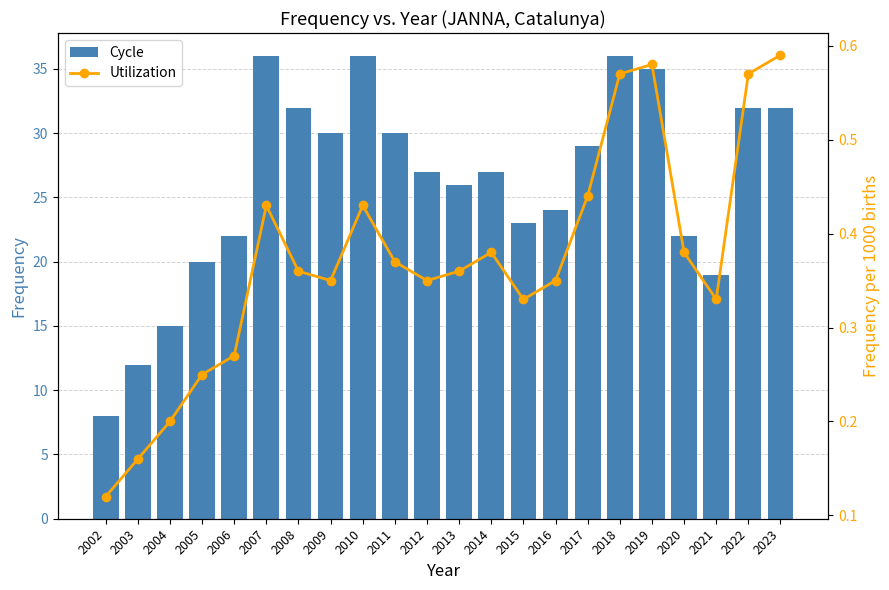

What is the difference between the maximum and minimum values in the Cycle series?

28.0